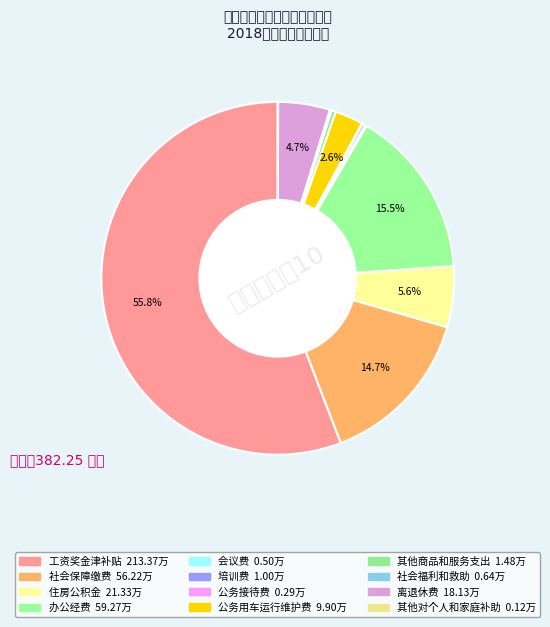

Combined, do 公务用车运行维护费 and 公务接待费 account for over 50%?

No